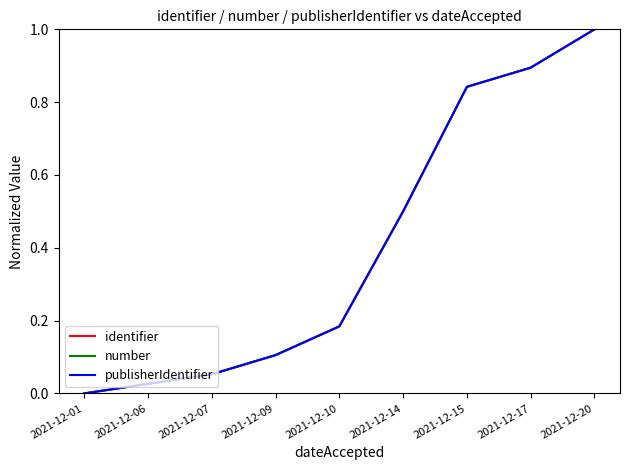

Rank the series by their maximum value, from lowest to highest.

identifier, number, publisherIdentifier